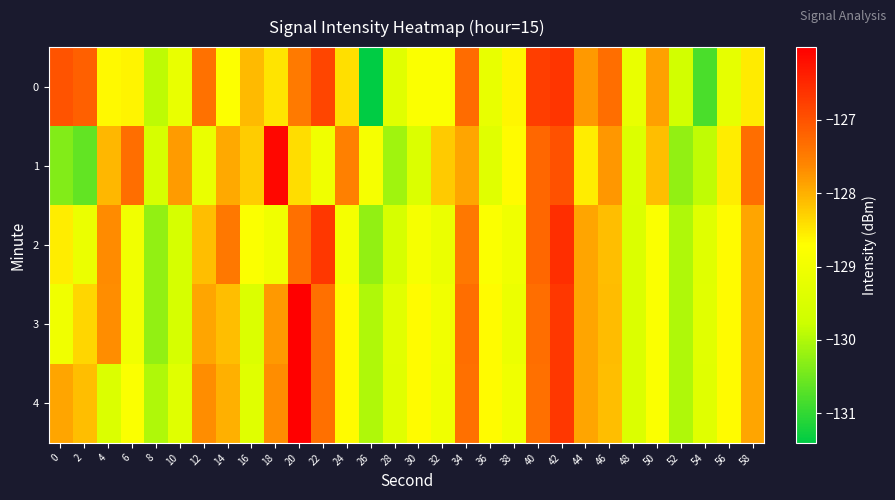

At how many categories does at least one series exceed -130?

30